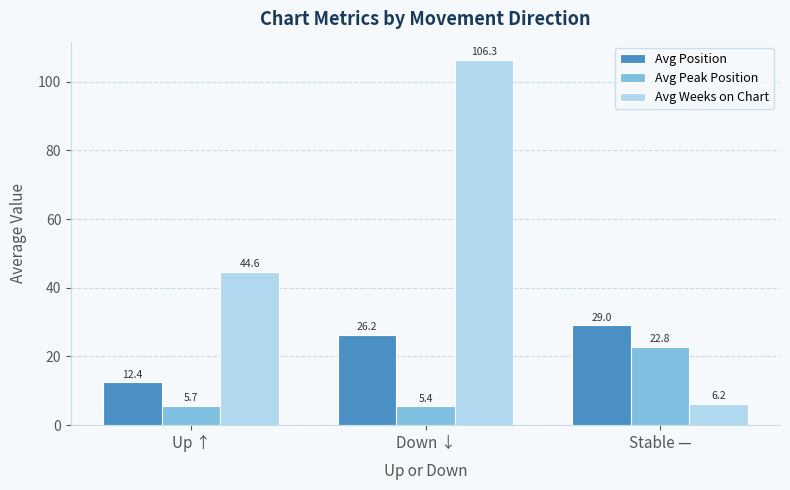

What is the label of the 1st bar from the right?

Stable —